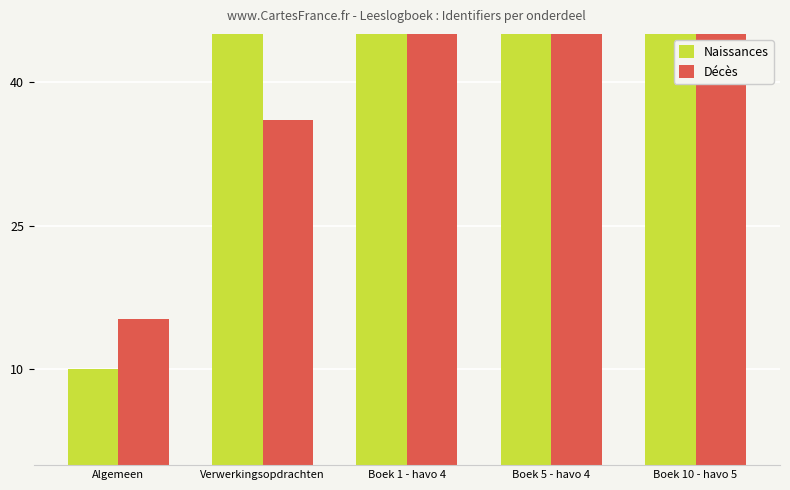

What is the minimum value for Décès?

15.2